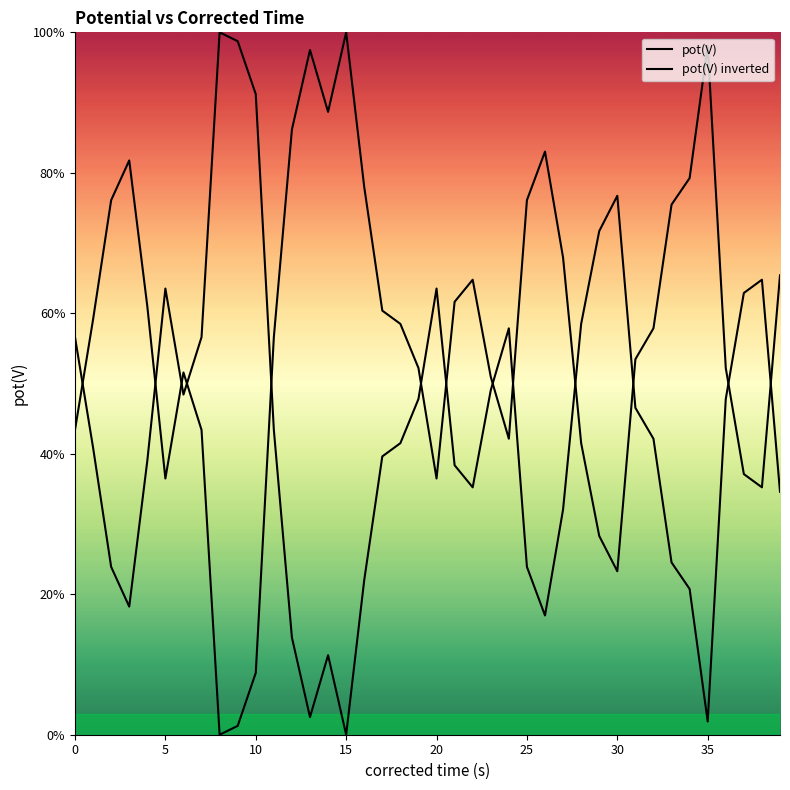

Does the chart display data point markers on the line(s)?

No